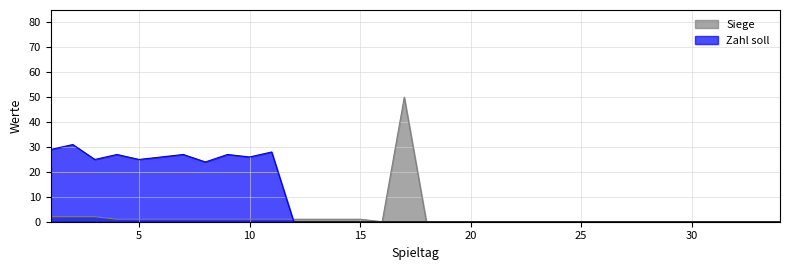

How many lines are shown in the chart?

2